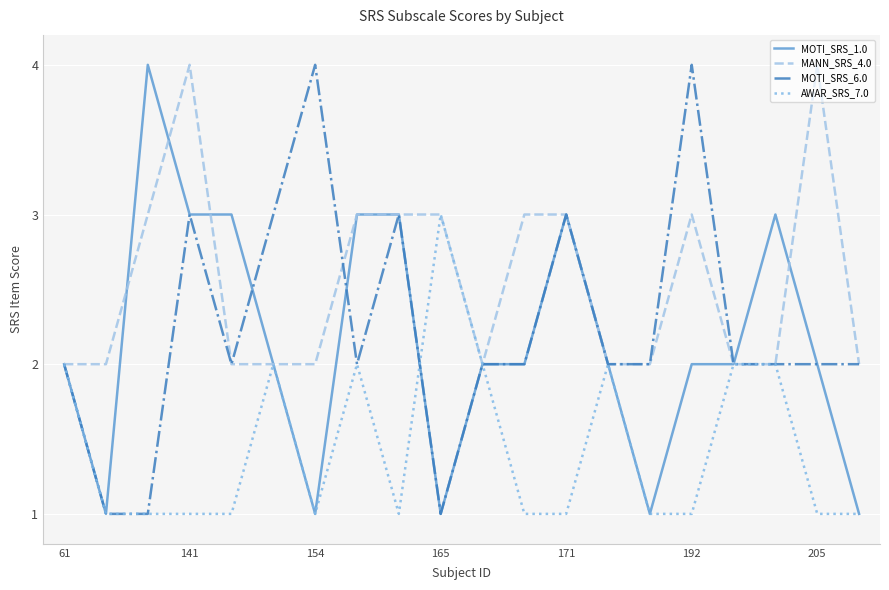

How many interior local valleys does the MOTI_SRS_1.0 series have?

4